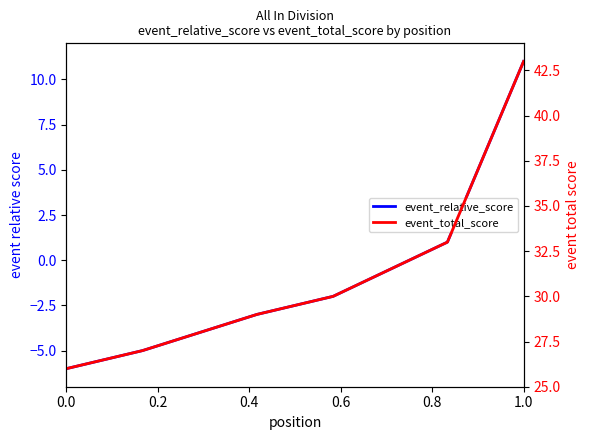

What is the spread (max minus min) of values at 0.8?

32